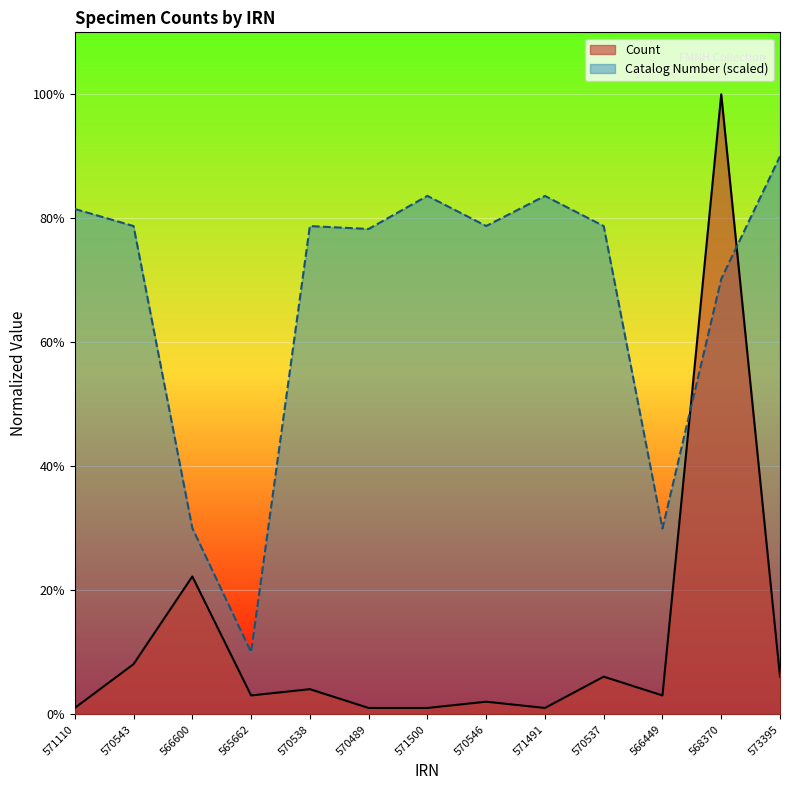

Does the chart display data point markers on the line(s)?

No